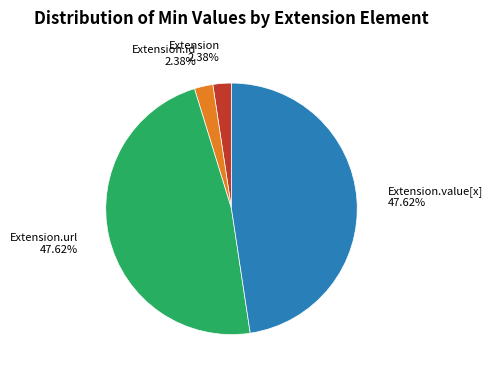

Count the number of slices in the pie.

4